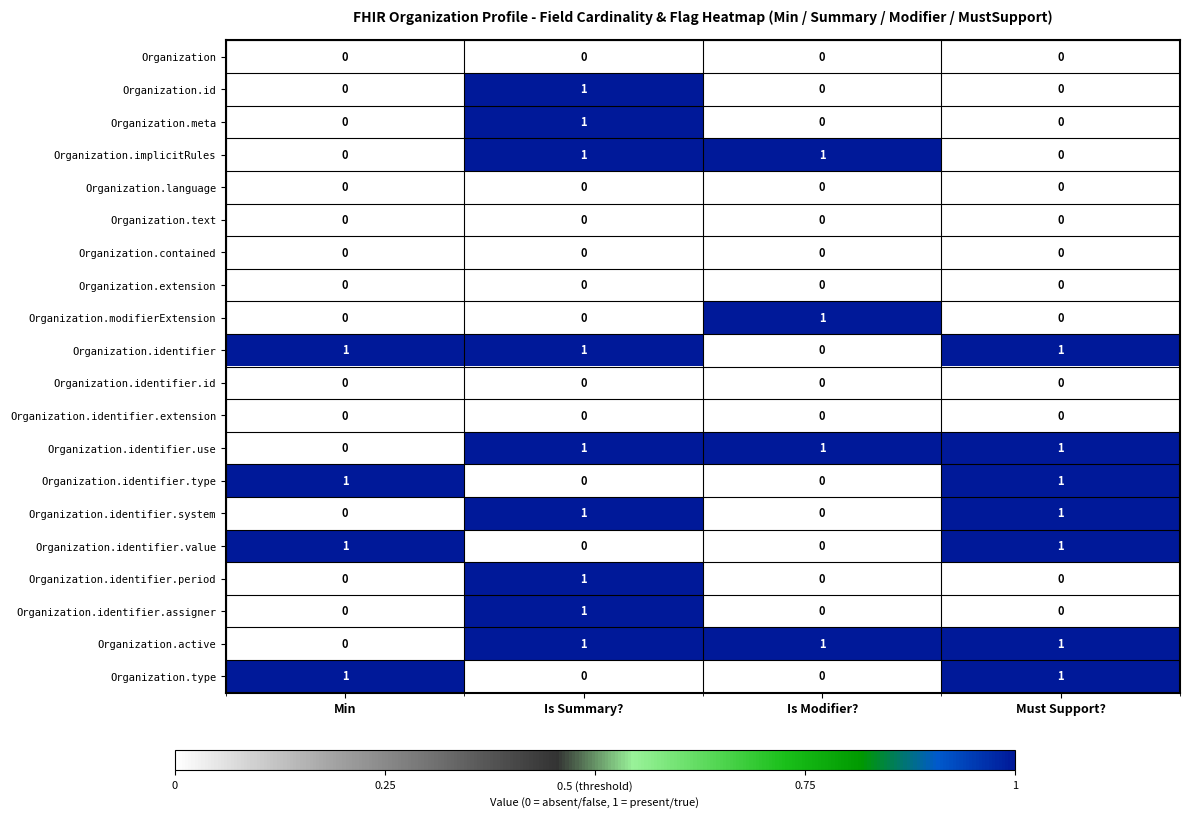

At which category is the sum across all series the highest?

Is Summary?